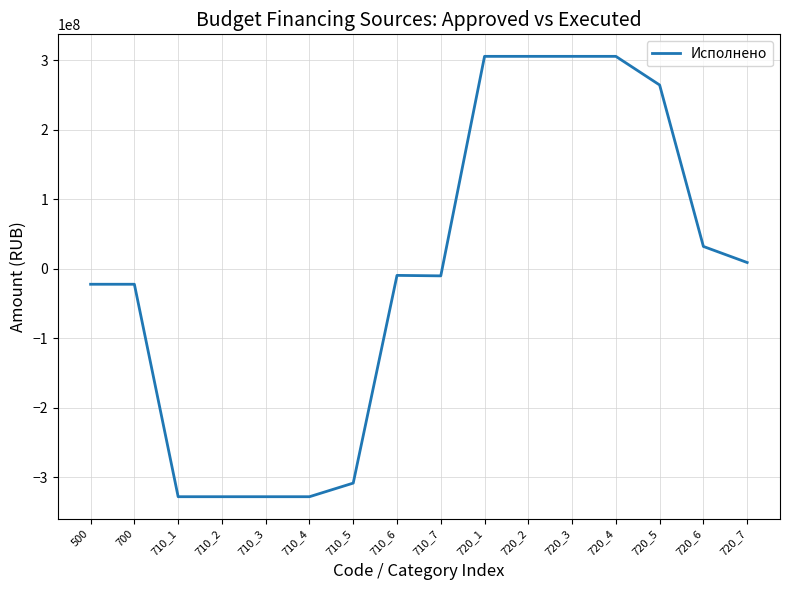

Between 720_3 and 710_3, which is larger?

720_3